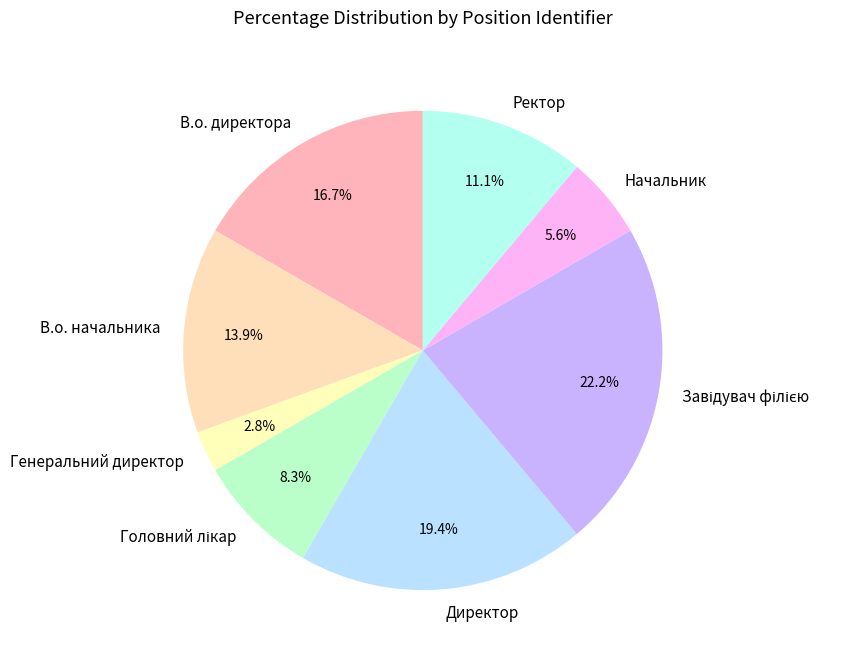

Count the number of slices in the pie.

8